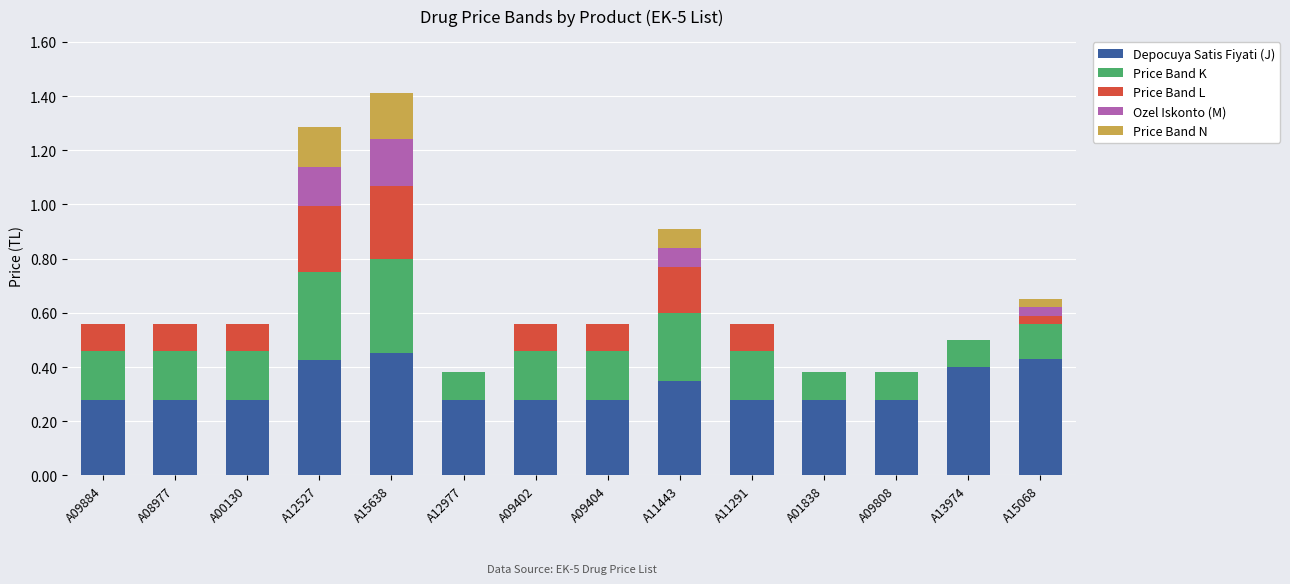

What is the sum of all Depocuya Satis Fiyati (J) values?

4.6